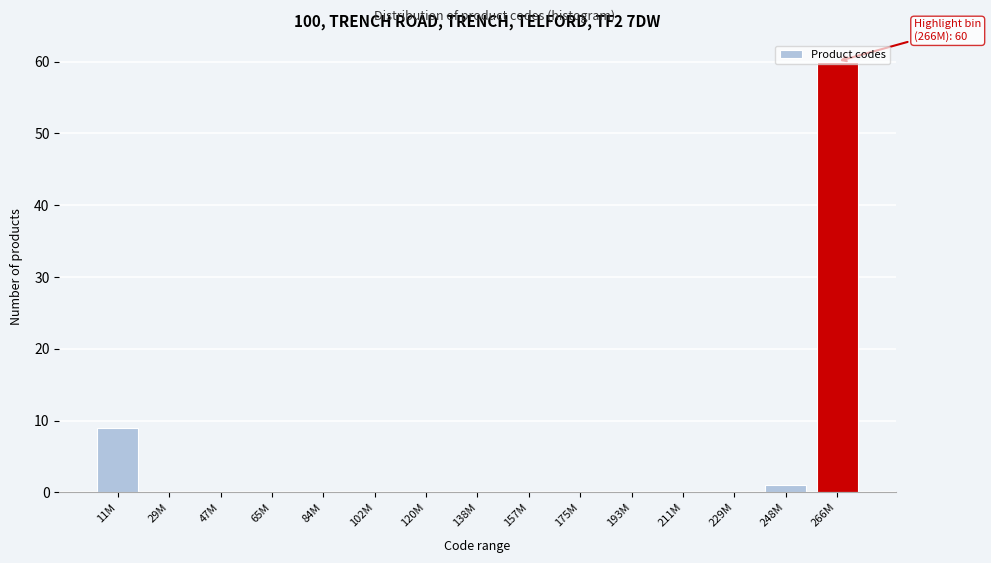

At which label is the value closest to 30?

11M